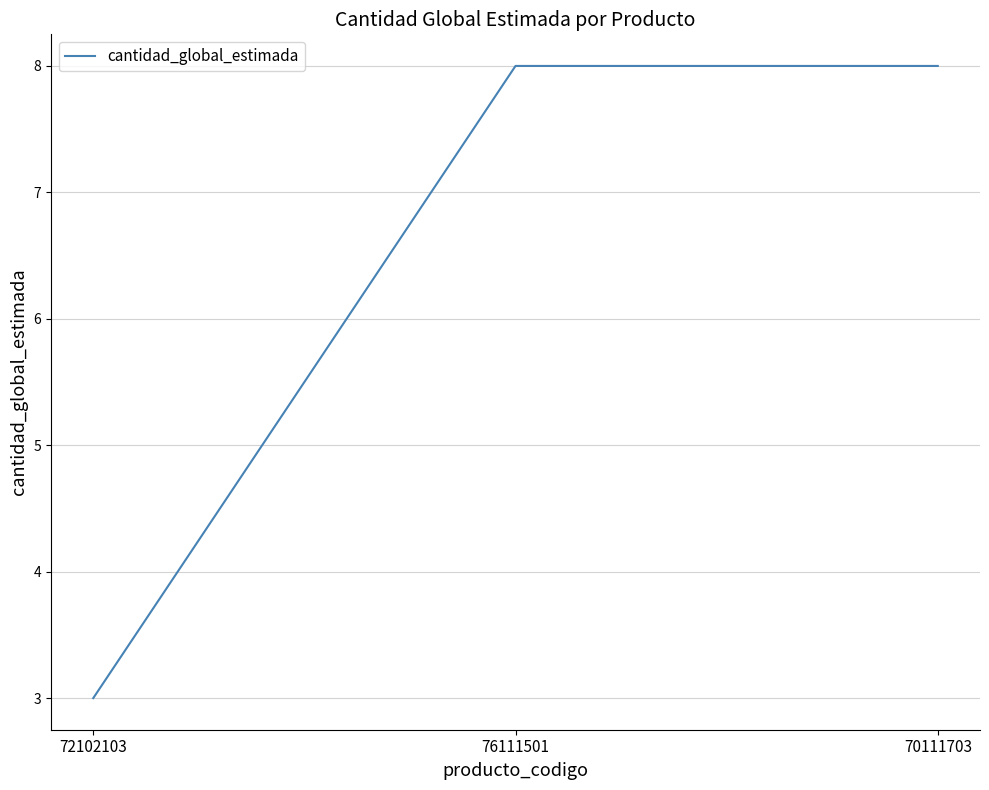

What position from the left is 72102103?

1